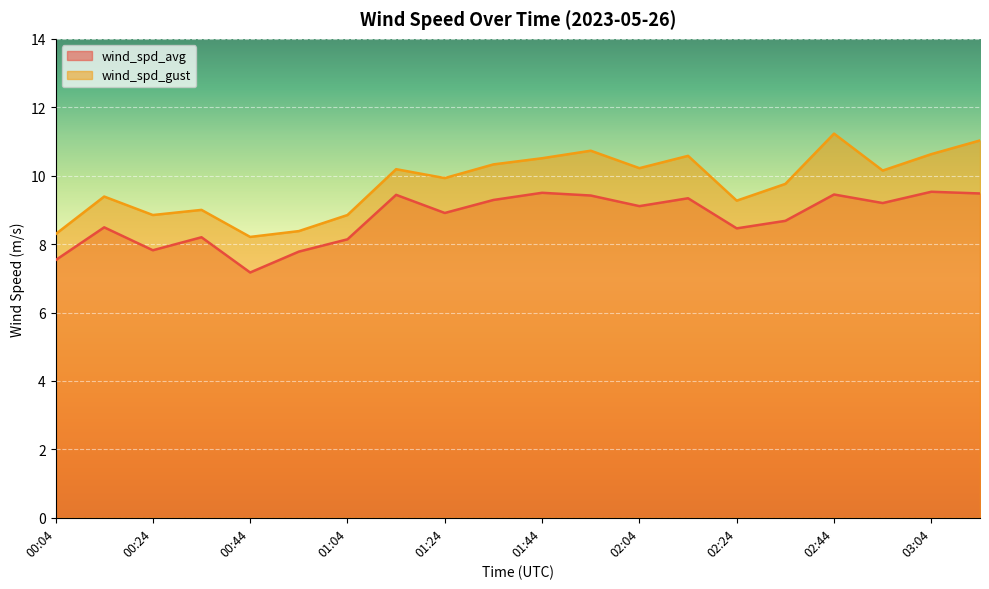

True or false: wind_spd_avg and wind_spd_gust intersect in this chart.

False